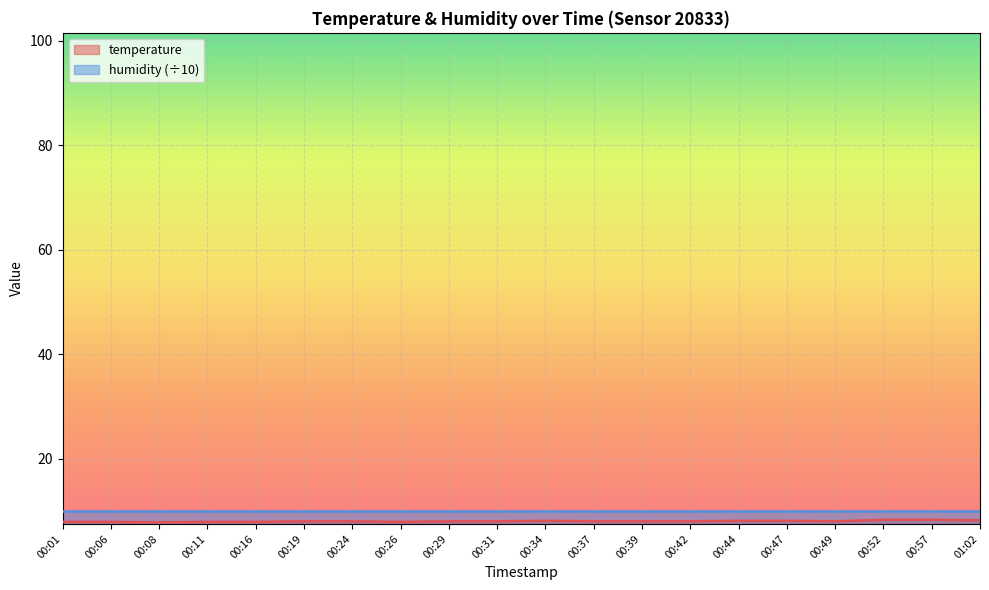

Where is the first local minimum?

00:08